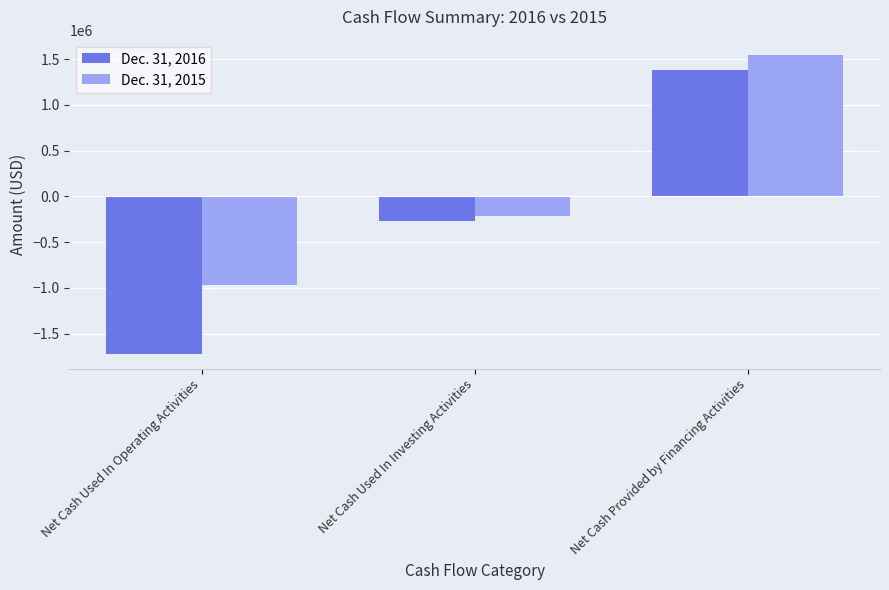

What are all the series names shown in the legend?

Dec. 31, 2016, Dec. 31, 2015